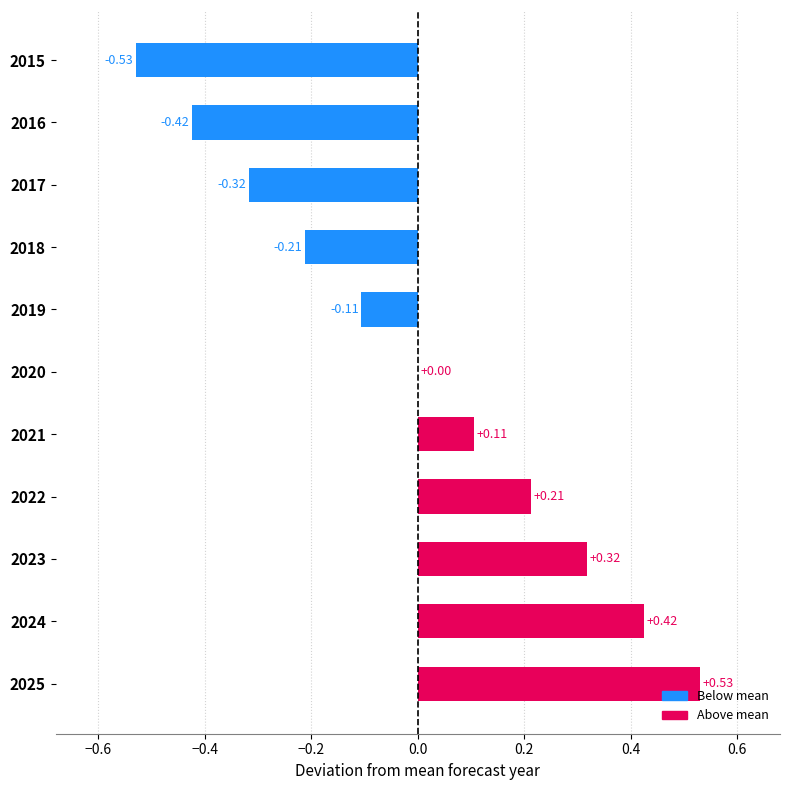

Between 2015 and 2021, which is larger?

2021